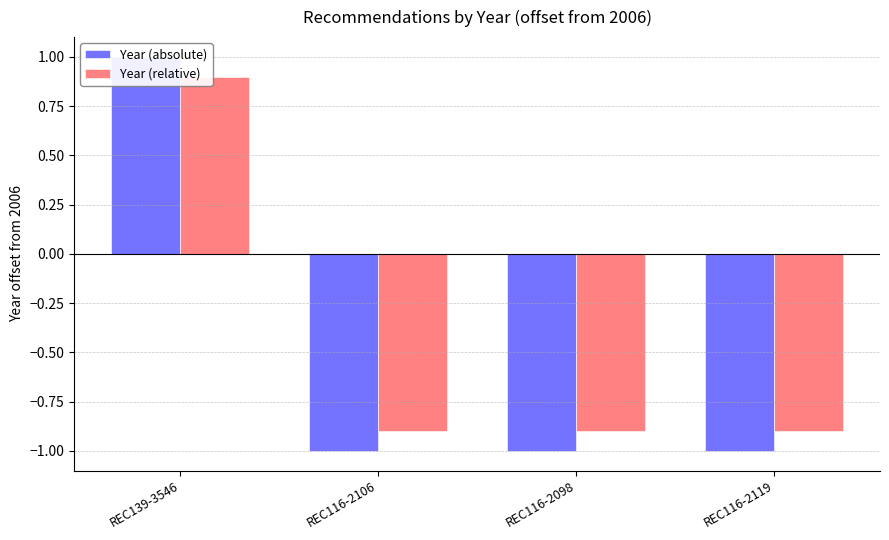

What are all the series names shown in the legend?

Year (absolute), Year (relative)